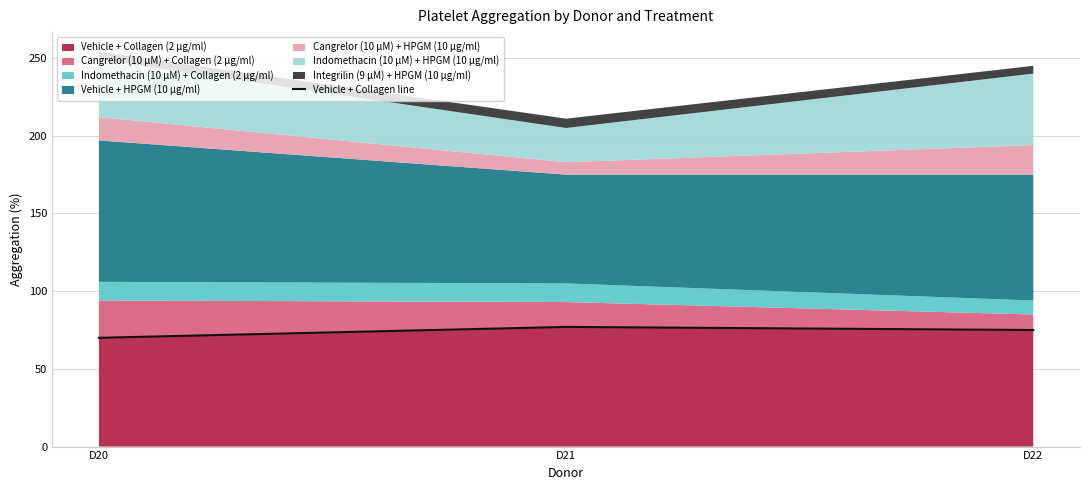

What is the difference between the values at D21 and D20?

7